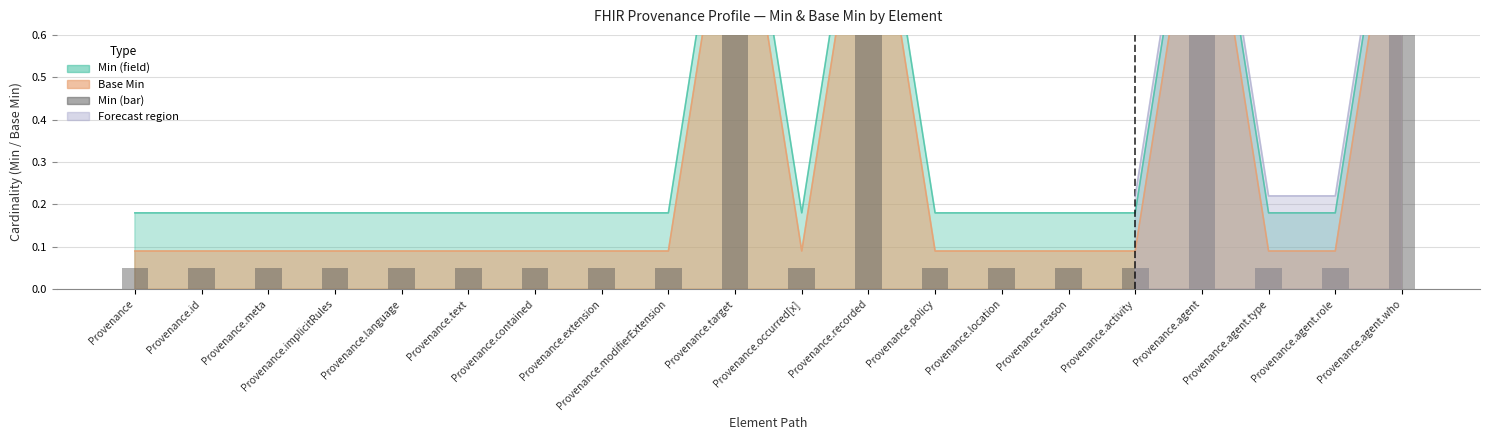

The value at Provenance.contained is 0.1. True or false?

True